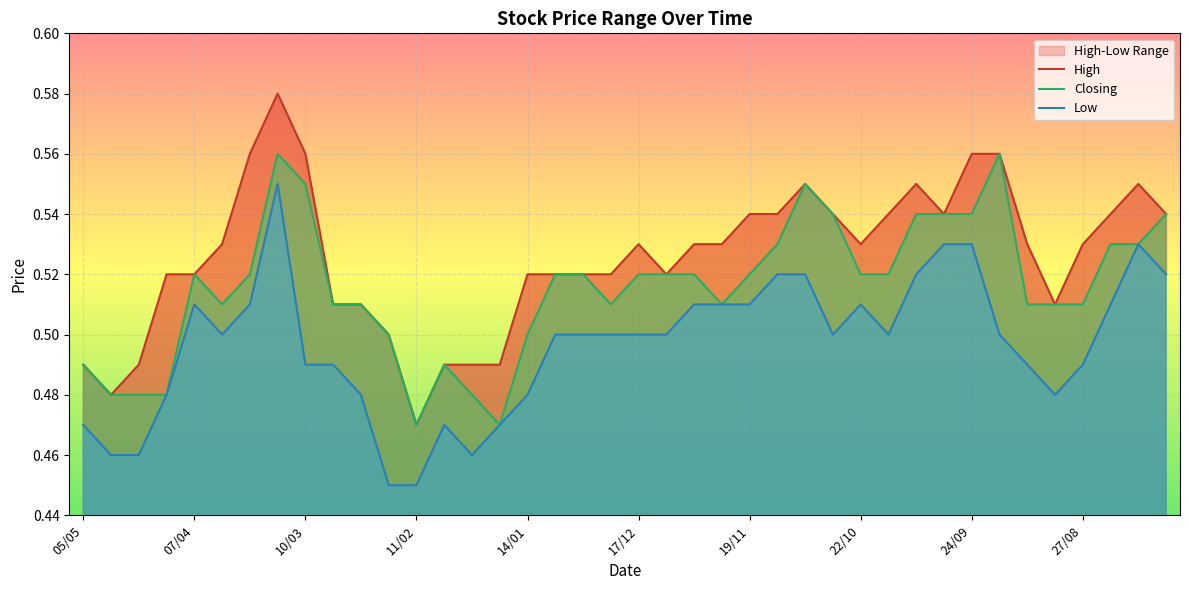

True or false: Closing has a value of 0.2 at 10/03.

False